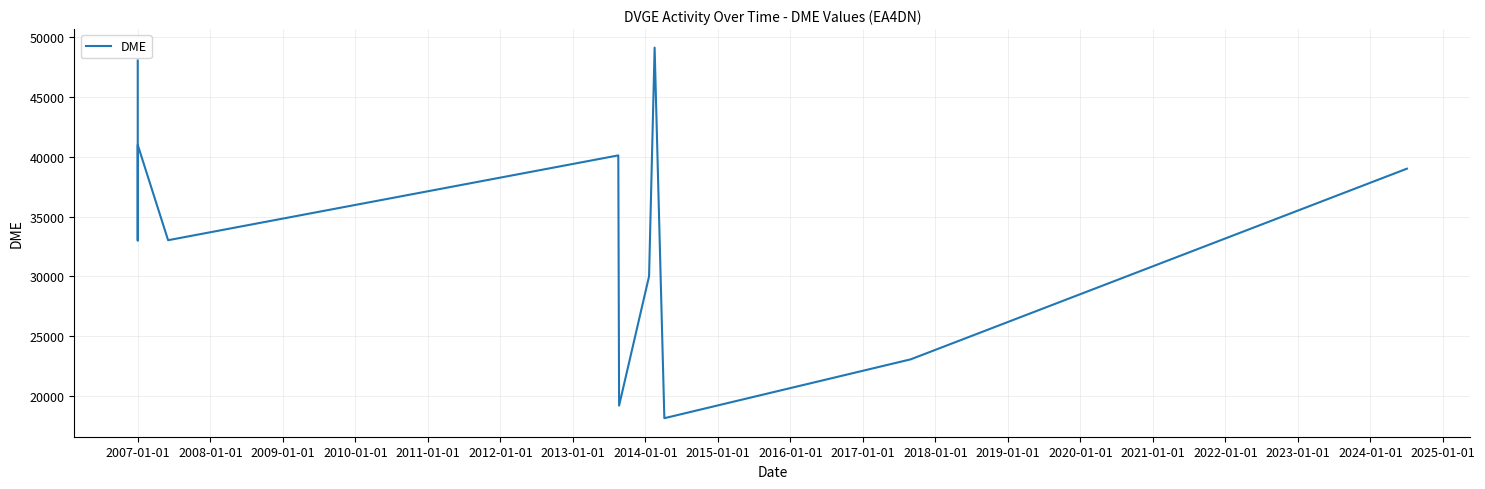

What is the smallest value displayed?

18138